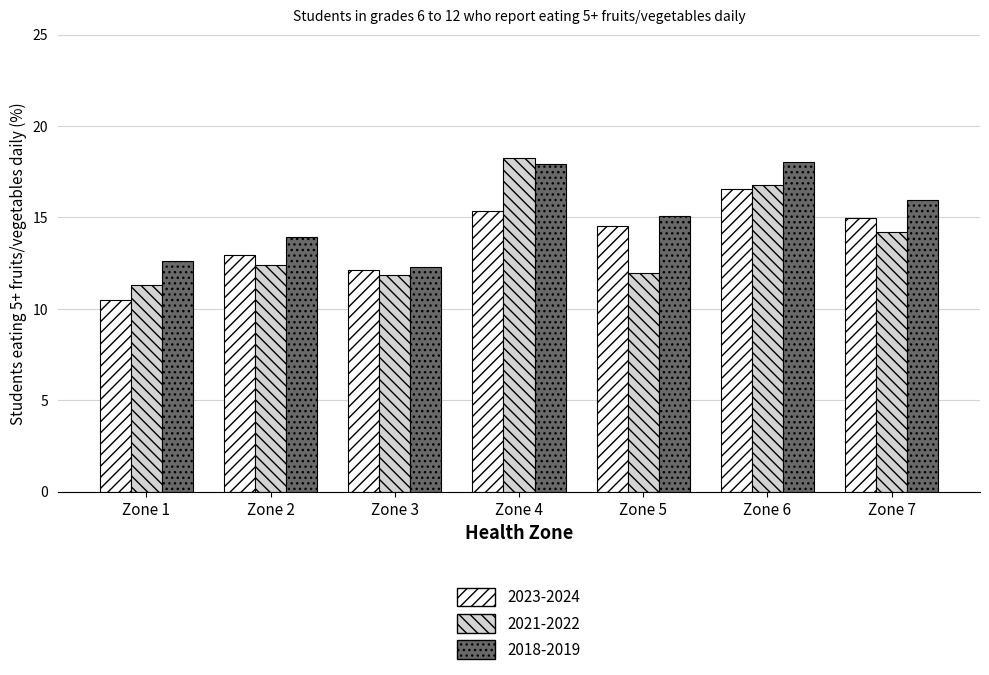

What are all the series names shown in the legend?

2023-2024, 2021-2022, 2018-2019